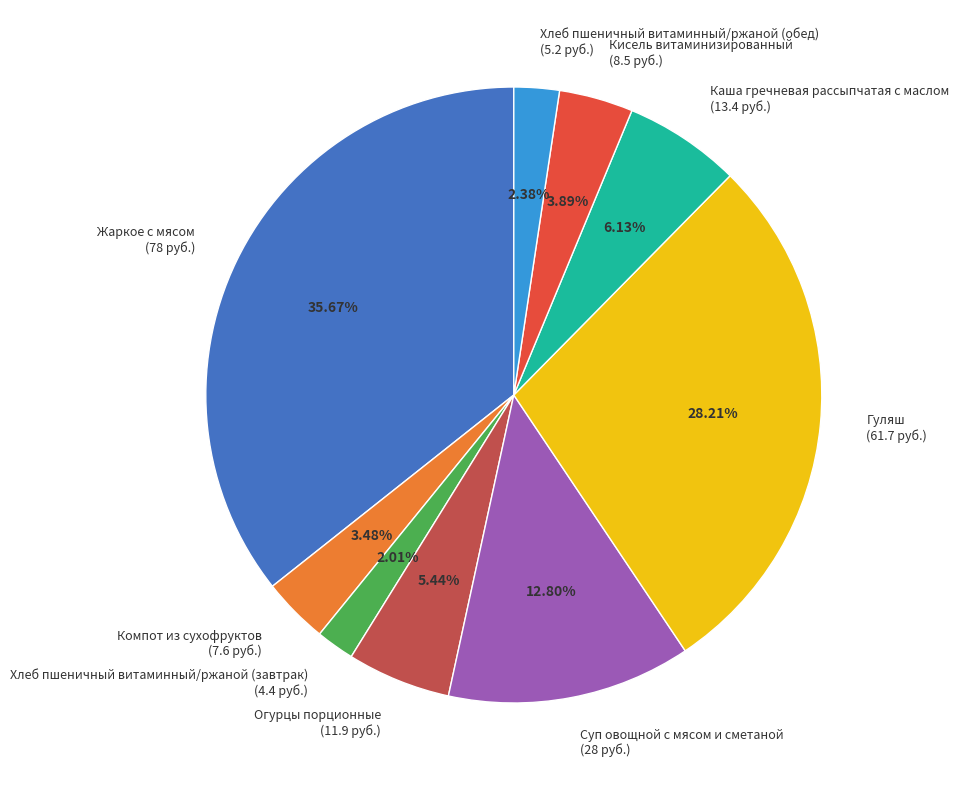

To the nearest percent, what is the difference between the Гуляш and Каша гречневая рассыпчатая с маслом slice percentages?

22%